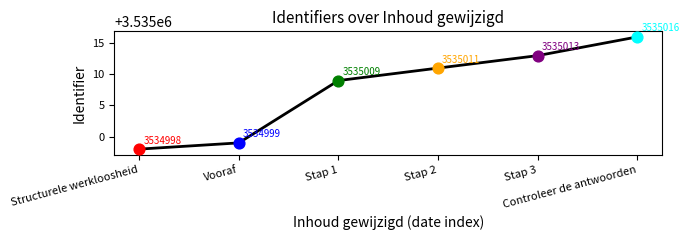

Which has a higher value, Structurele werkloosheid or Stap 3?

Stap 3